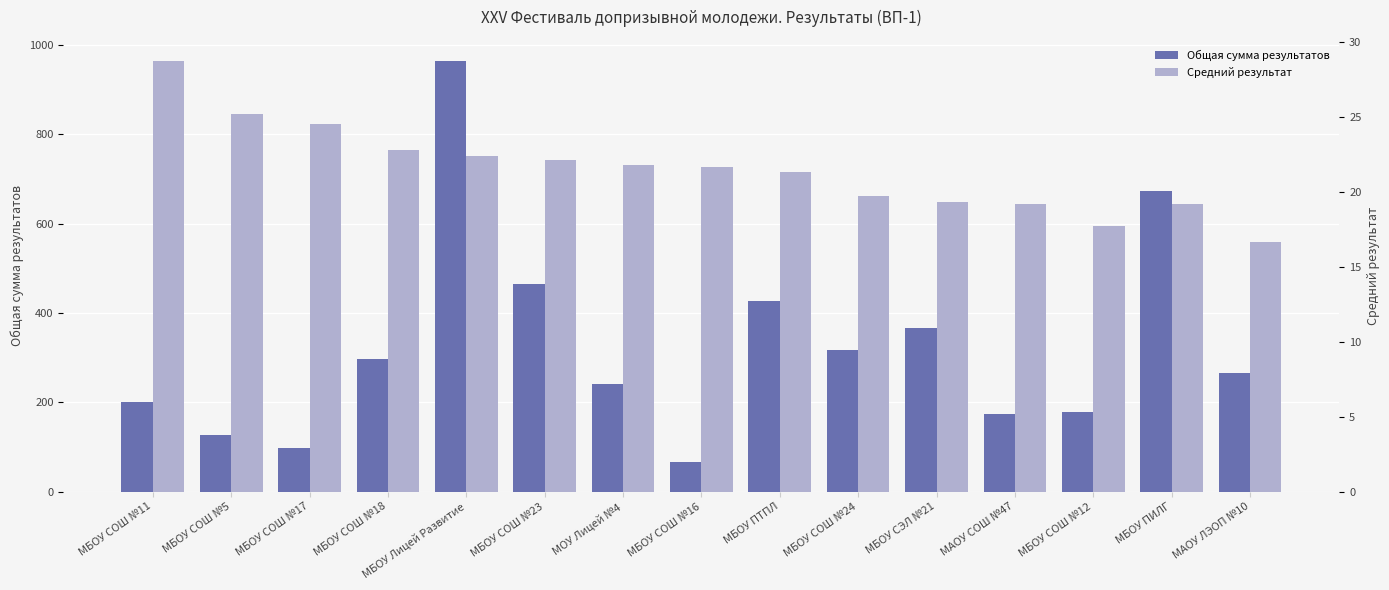

What is the difference between the Общая сумма результатов values at МБОУ СОШ №17 and МБОУ СОШ №23?

368.0